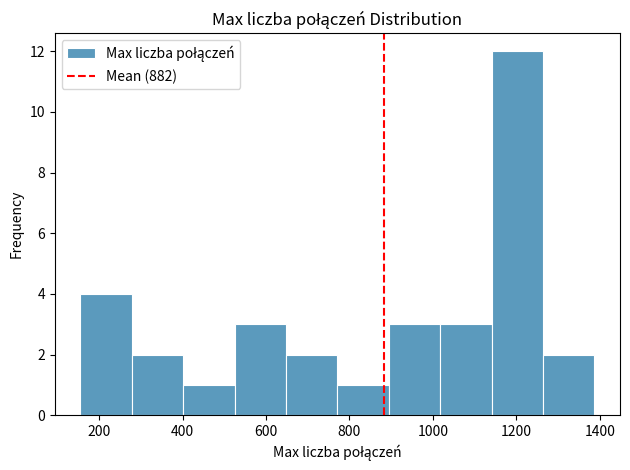

How tall is the bar that spans 400 to 520 on the x-axis? Neither the bar edges nor the heights are printed on the chart, so give them approximately, as read against the axes.

1